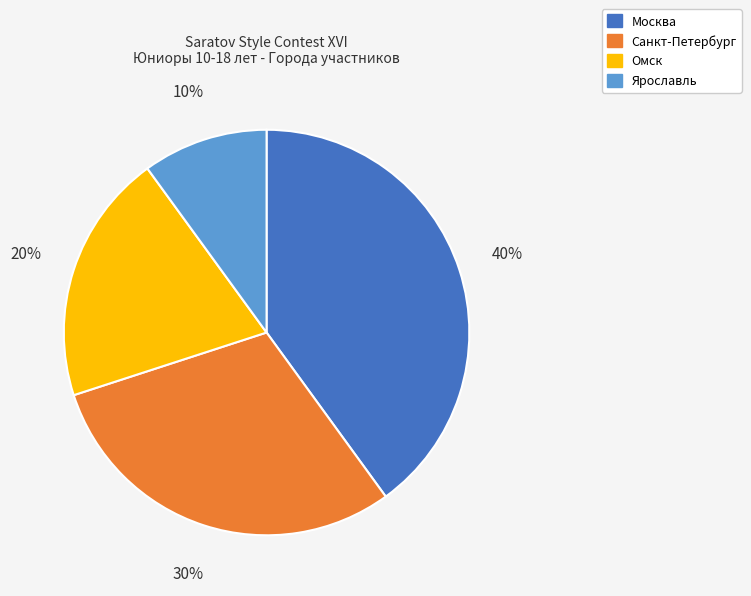

Is there any slice that represents more than half of the pie?

No